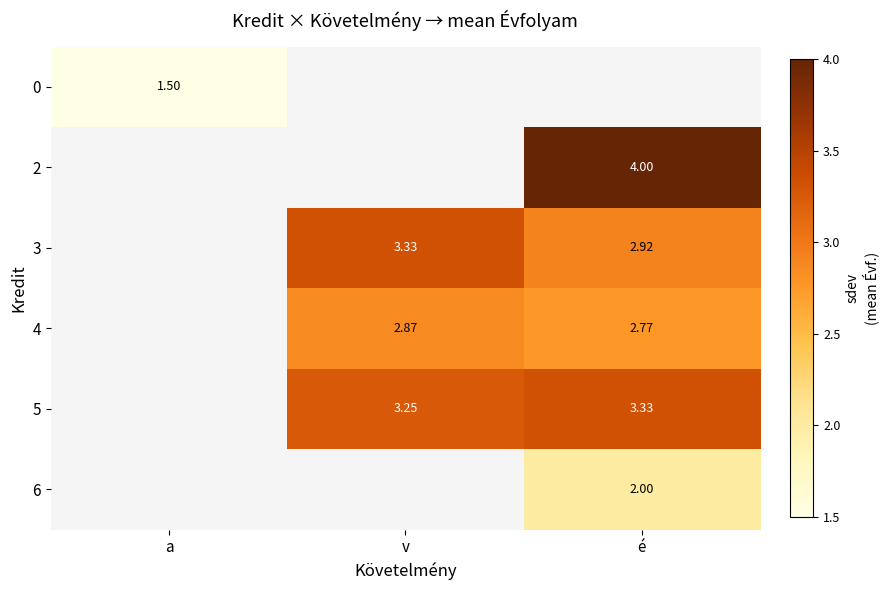

Is it true that 5 equals 3.3 at é?

True